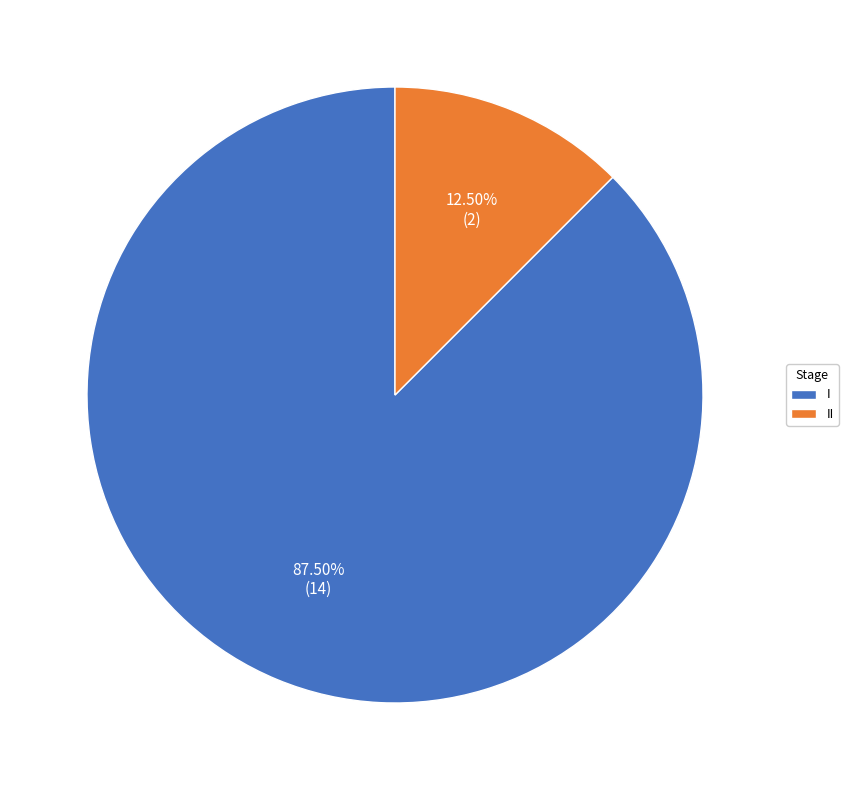

Does I account for over 50% of the chart?

Yes